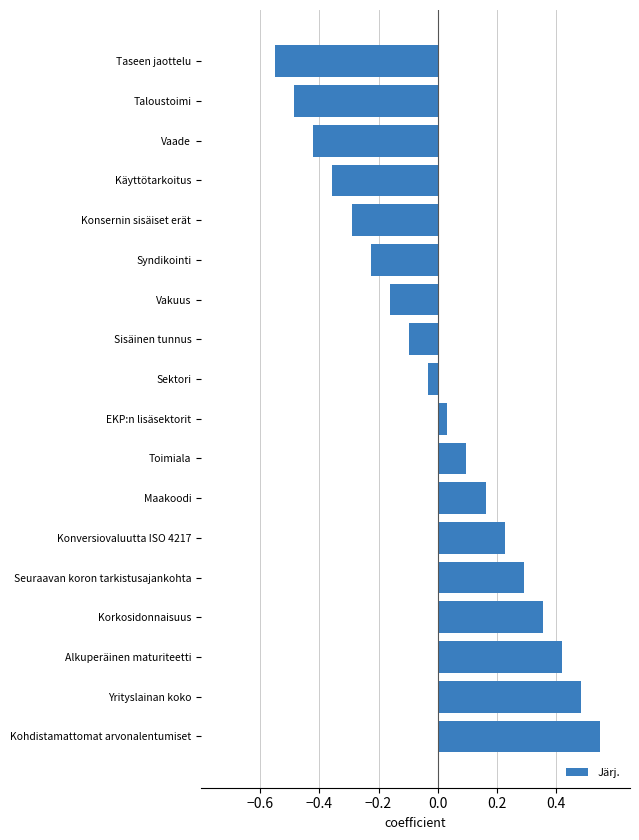

What is the difference between the maximum and second lowest values?

1.0